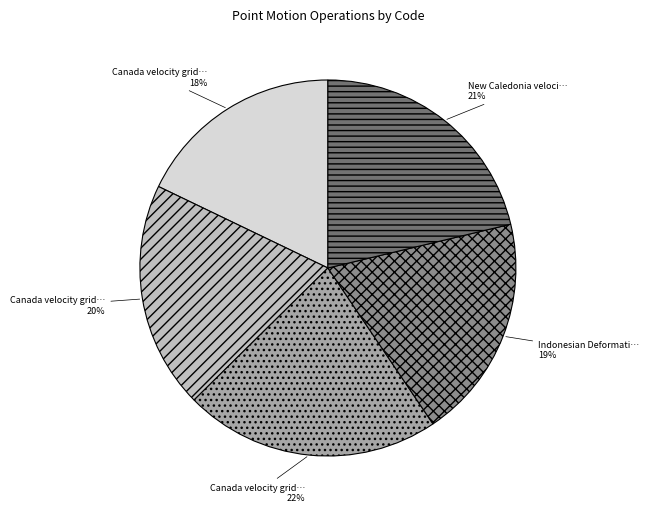

To the nearest percent, what is the difference between the largest and smallest slice percentages?

4%